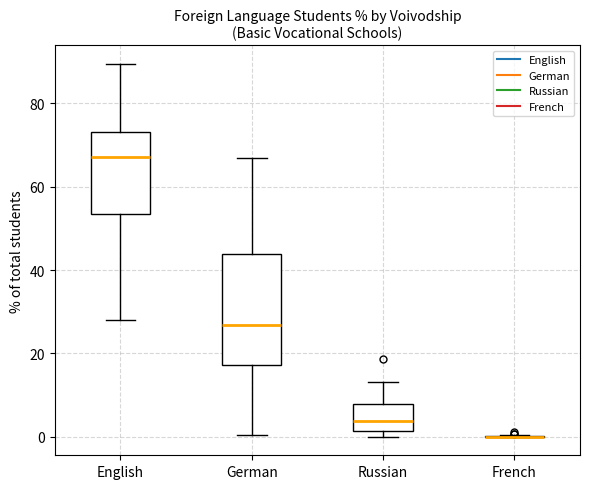

Comparing the boxes themselves (not the whiskers), which one is the tallest?

German